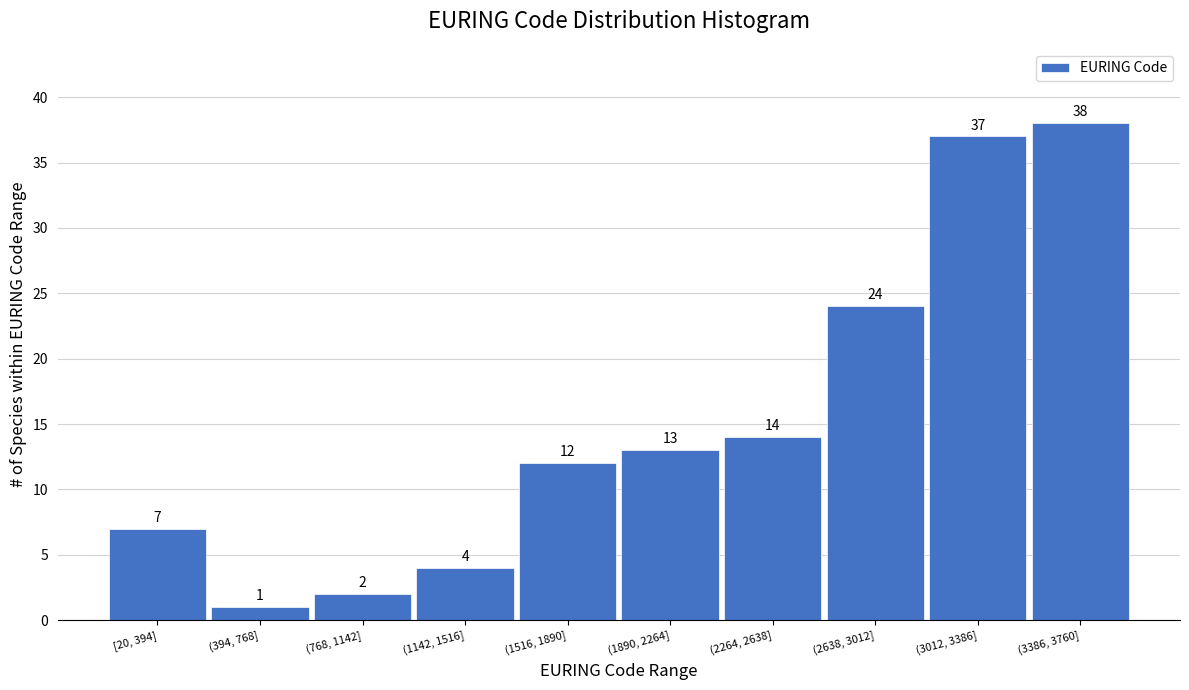

Reading left to right, extract all data points from this chart.

[20, 394]=7	(394, 768]=1	(768, 1142]=2	(1142, 1516]=4	(1516, 1890]=12	(1890, 2264]=13	(2264, 2638]=14	(2638, 3012]=24	(3012, 3386]=37	(3386, 3760]=38